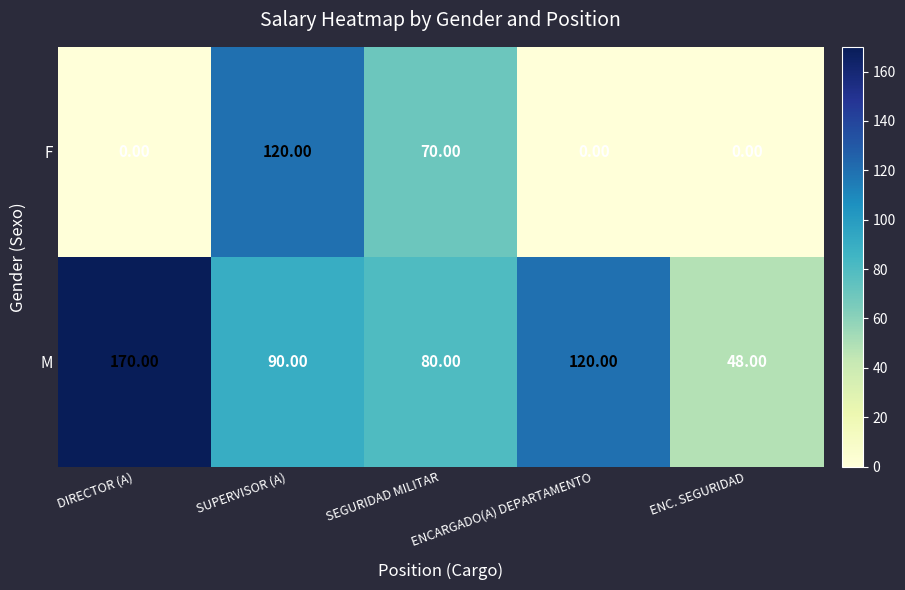

At which label is F closest to 60?

SEGURIDAD MILITAR